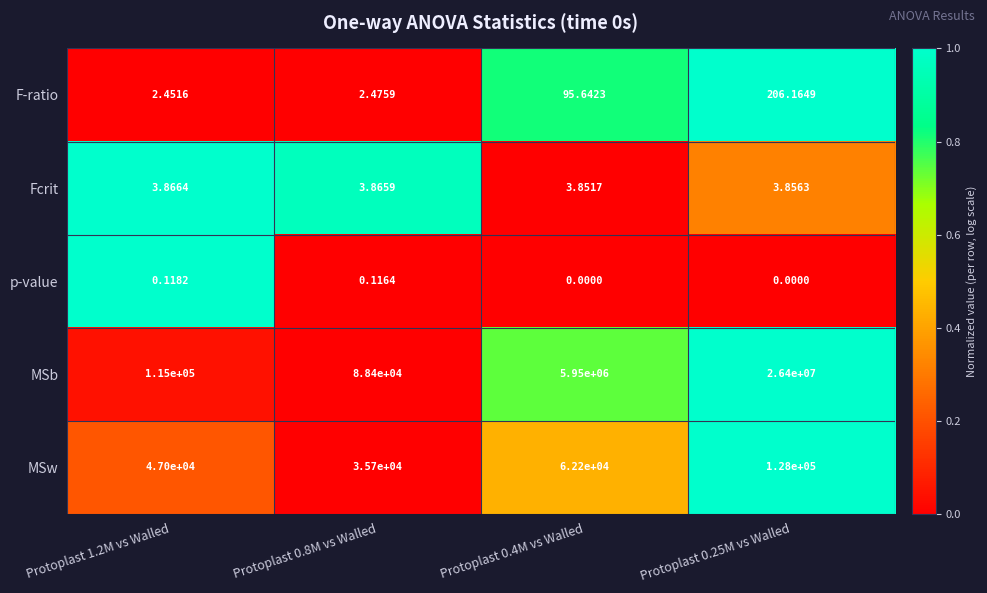

Rank the series by their maximum value, from highest to lowest.

MSb, MSw, F-ratio, Fcrit, p-value